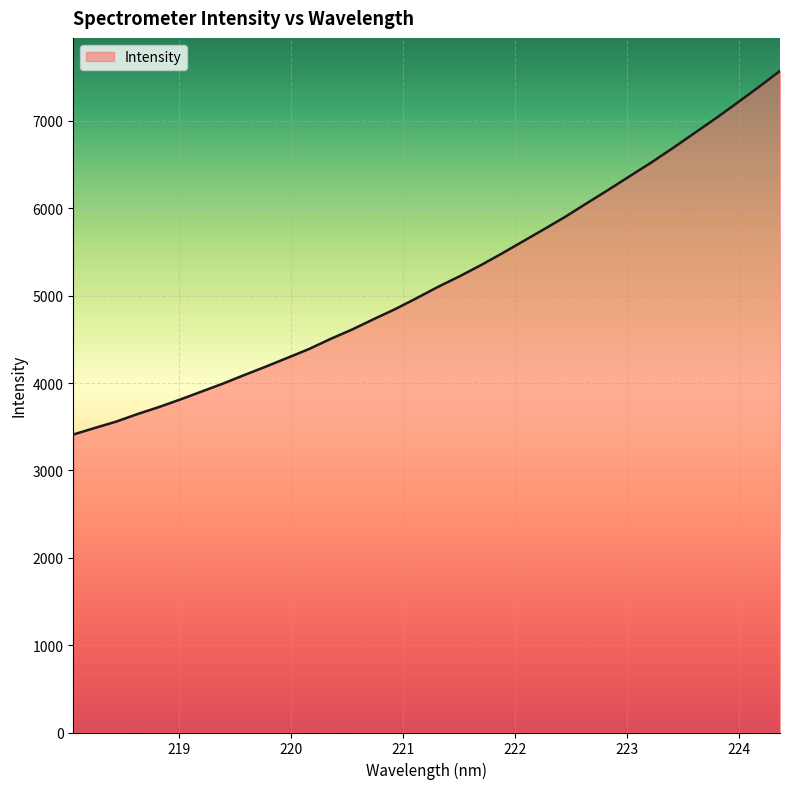

What is the smallest value displayed?

3410.4